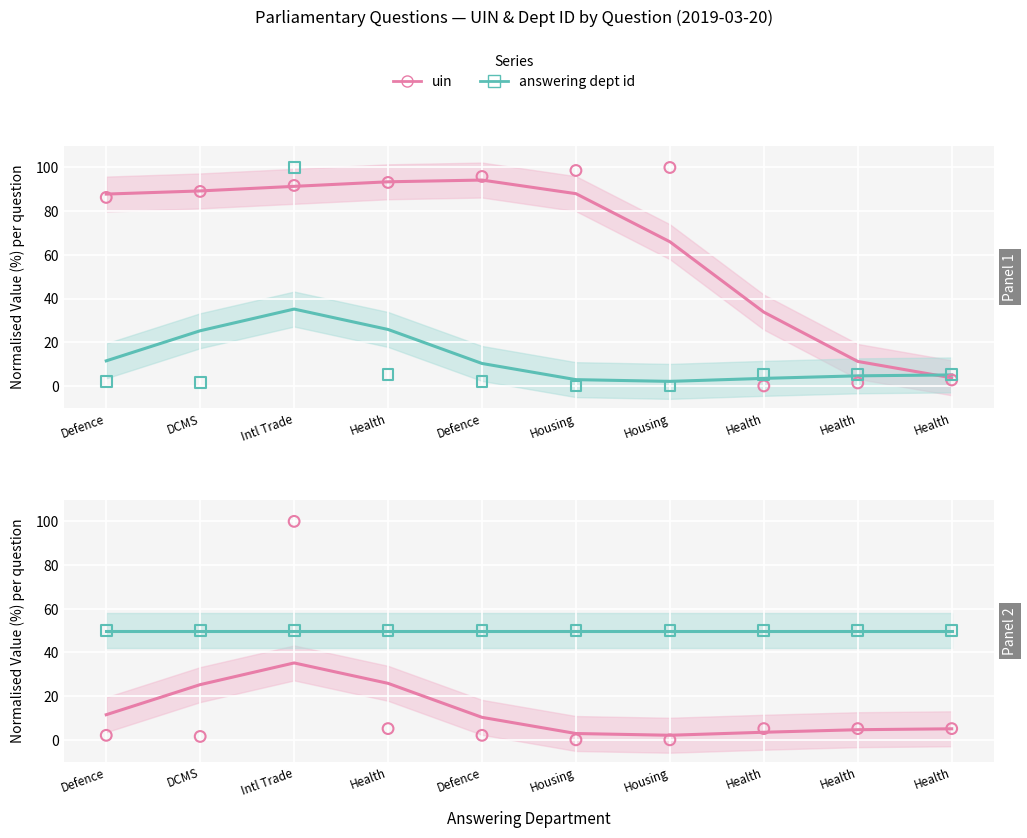

Is the value of answering dept id at Defence greater than the value of house id (points) at Health?

No